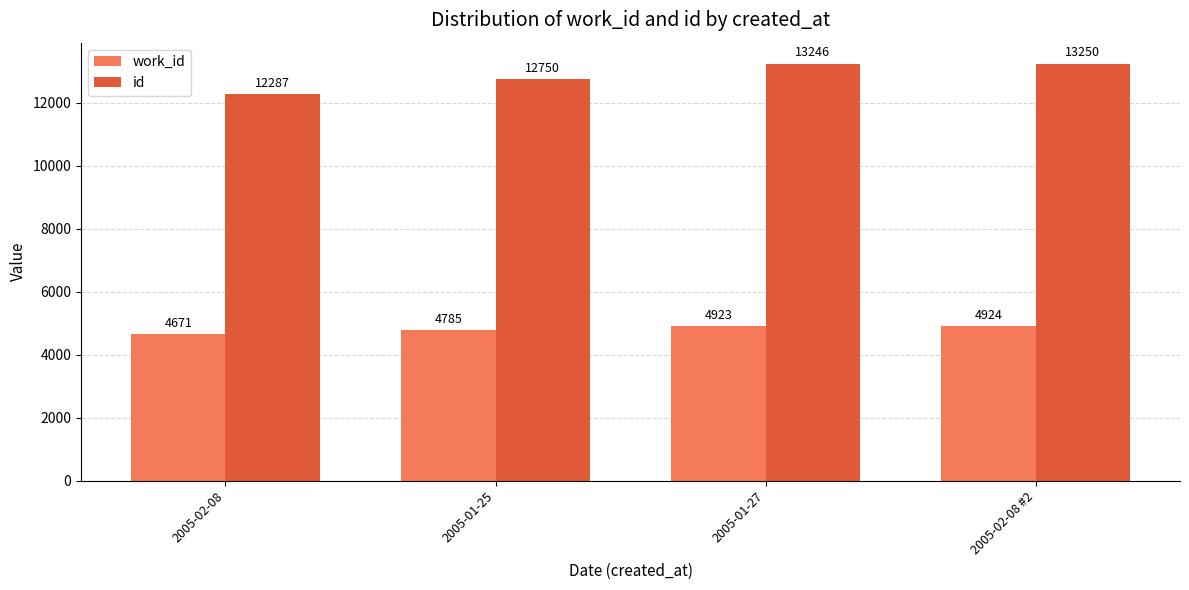

Rank the series by their maximum value, from highest to lowest.

id, work_id